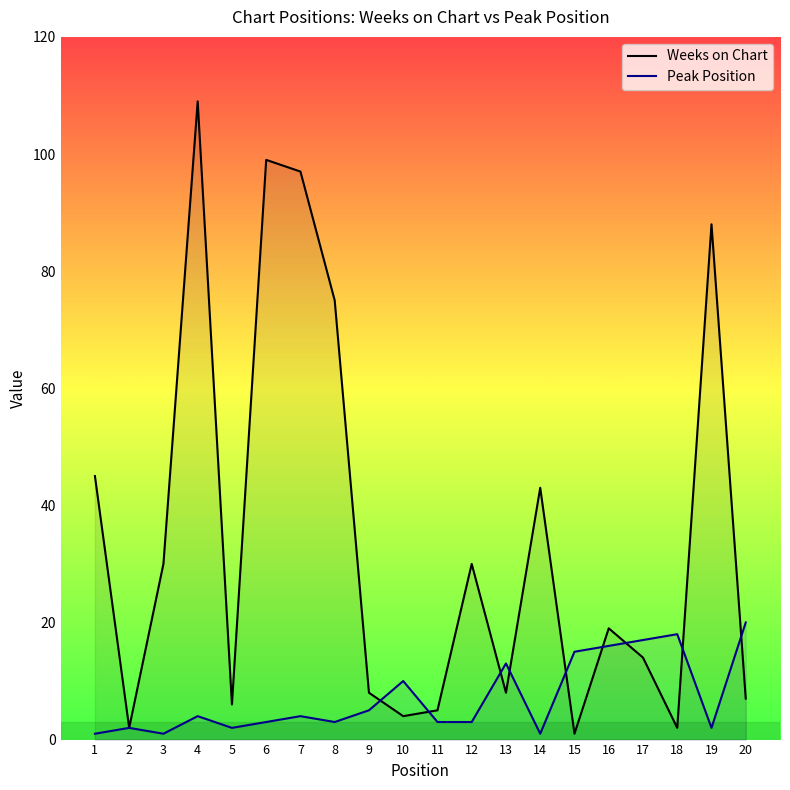

Reading left to right, list all the values displayed in this chart.

Weeks on Chart: 1=45	2=2	3=30	4=109	5=6	6=99	7=97	8=75	9=8	10=4	11=5	12=30	13=8	14=43	15=1	16=19	17=14	18=2	19=88	20=7
Peak Position: 1=1	2=2	3=1	4=4	5=2	6=3	7=4	8=3	9=5	10=10	11=3	12=3	13=13	14=1	15=15	16=16	17=17	18=18	19=2	20=20